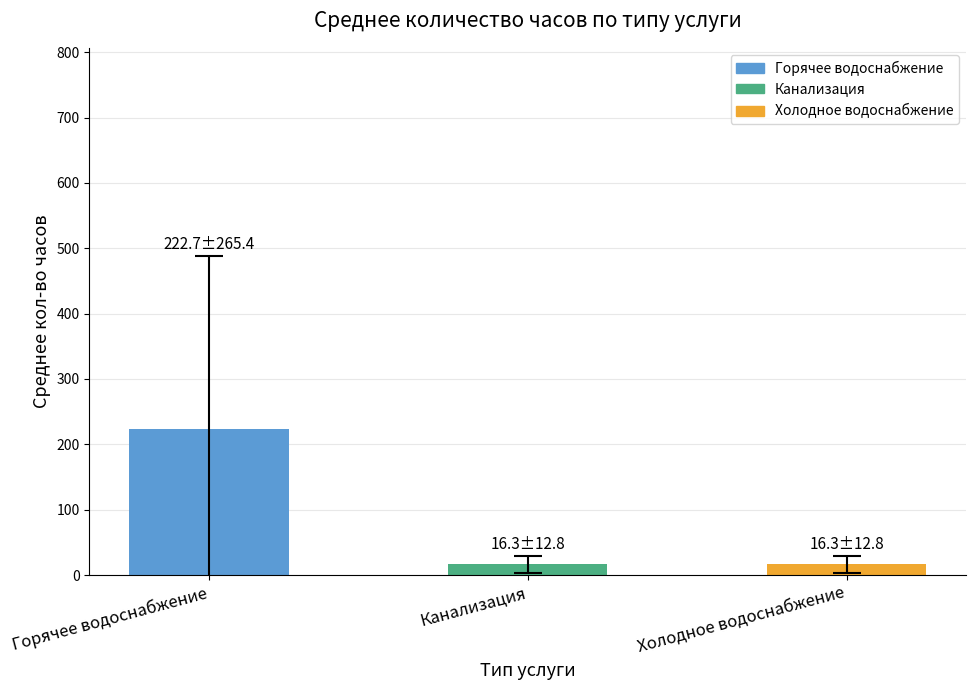

Reading left to right, what are all the values shown in this chart?

222.7	16.3	16.3